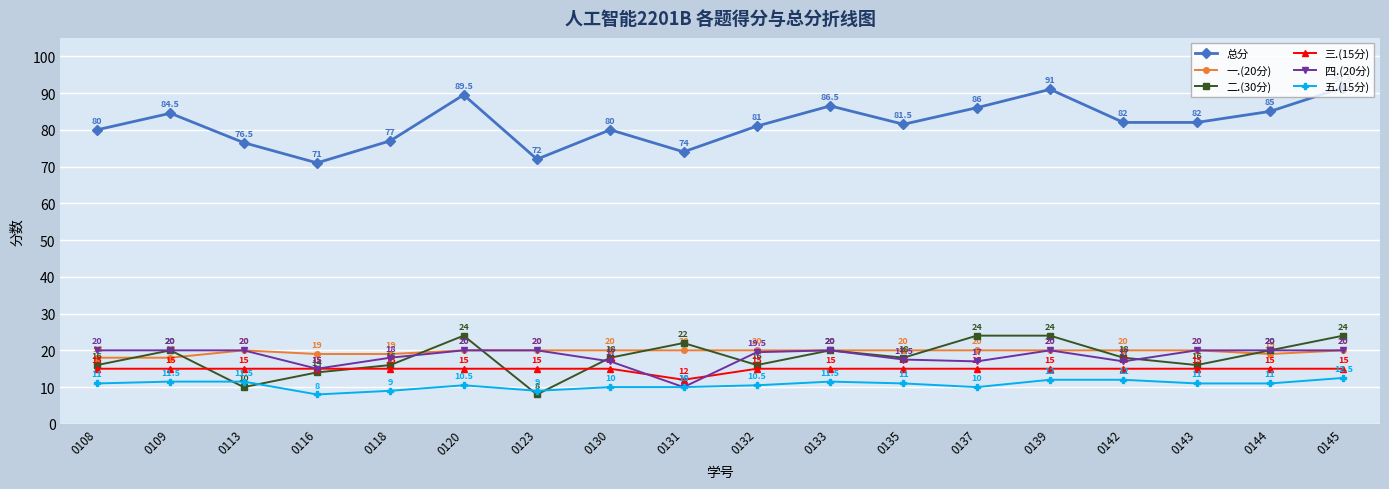

Which series has the widest spread of values?

总分